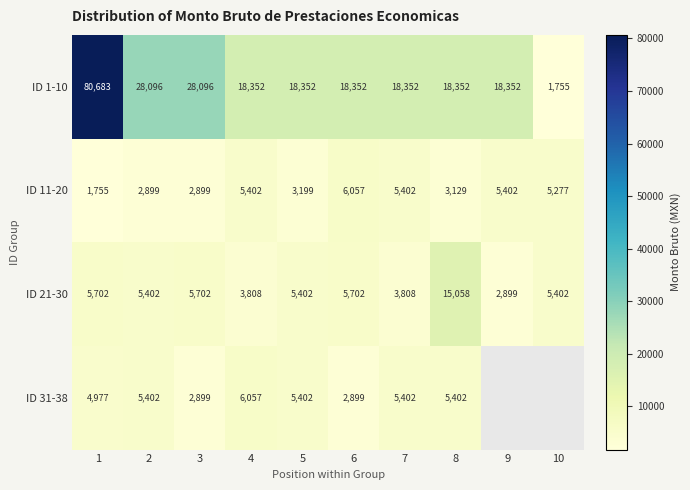

At which label does ID 11-20 first exceed 5277?

4